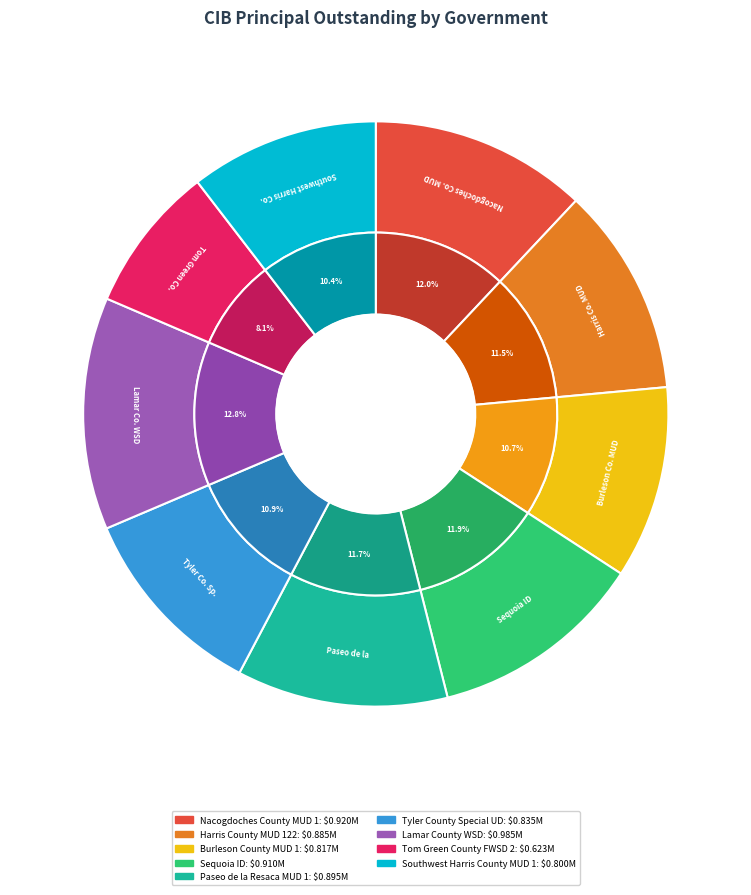

Does Harris County MUD 122 account for over 50% of the chart?

No